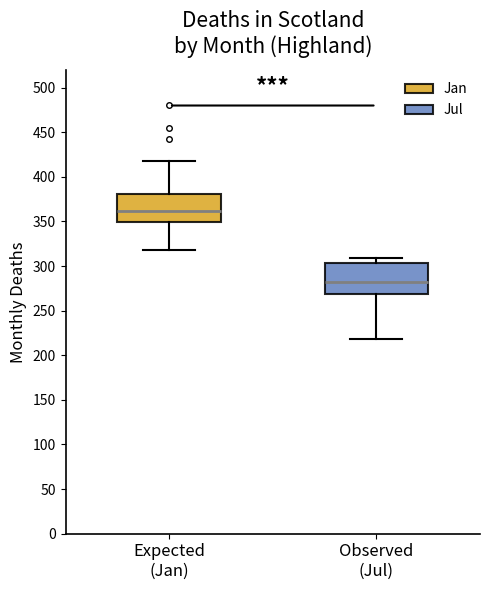

Reading left to right, transcribe this box plot: for each box, give where its median line is, the range the box spans, and where its two whiskers end, as read against the y-axis. The values are not printed on the chart, so give them approximately, as read against the axis.

Expected (Jan): median 360, box 350 to 380, whiskers 320 to 420
Observed (Jul): median 285, box 270 to 305, whiskers 220 to 310